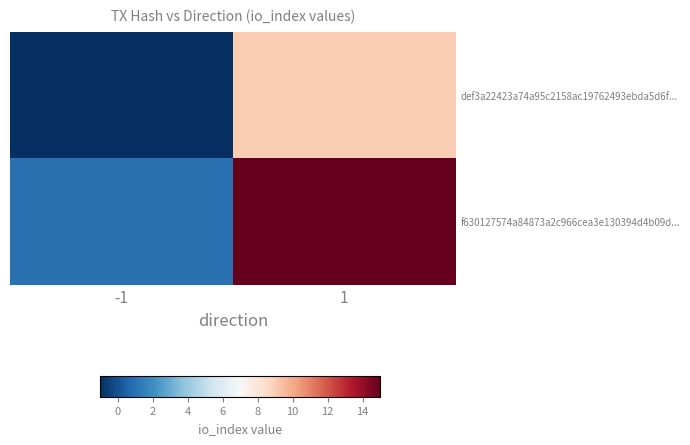

Between 1 and -1, which is larger?

1